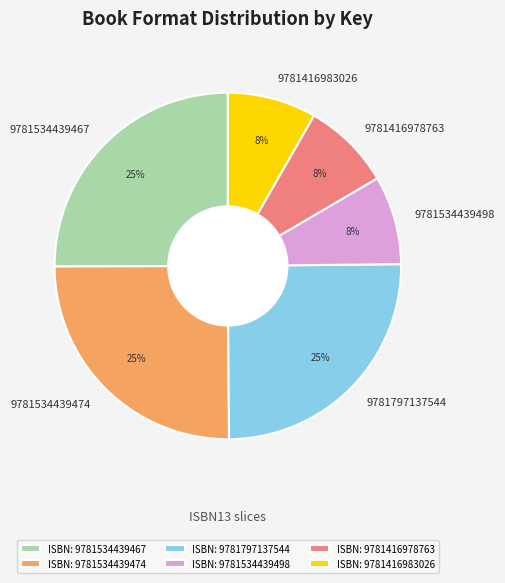

Is there any slice that represents more than half of the pie?

No